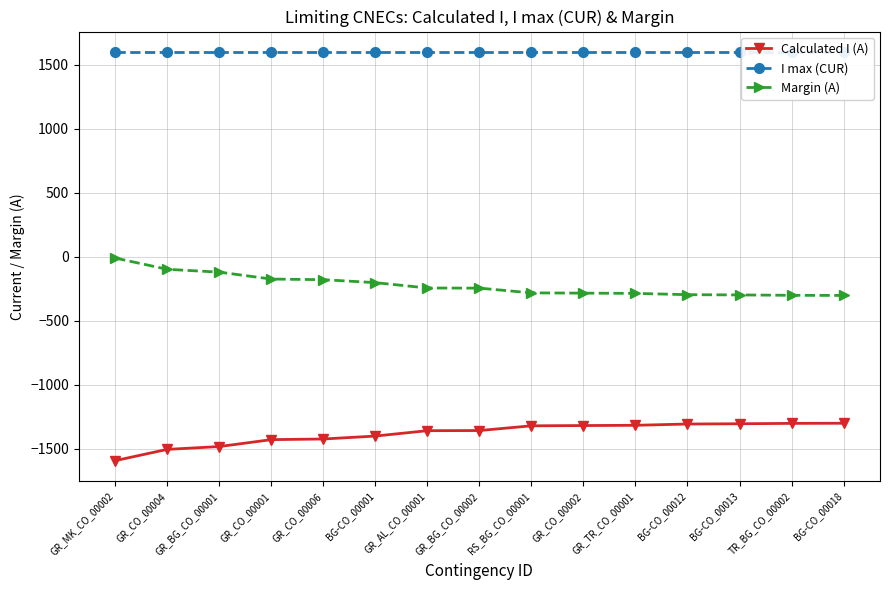

List the series in order of their peak value, highest first.

I max (CUR), Margin (A), Calculated I (A)